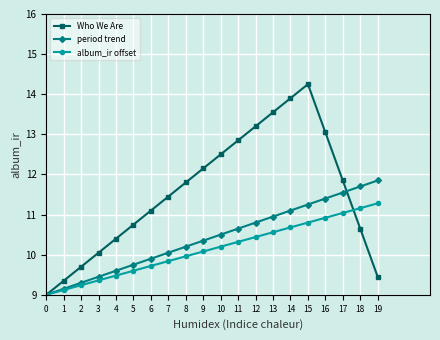

The album_ir offset series shows 2.0 at 2. True or false?

False